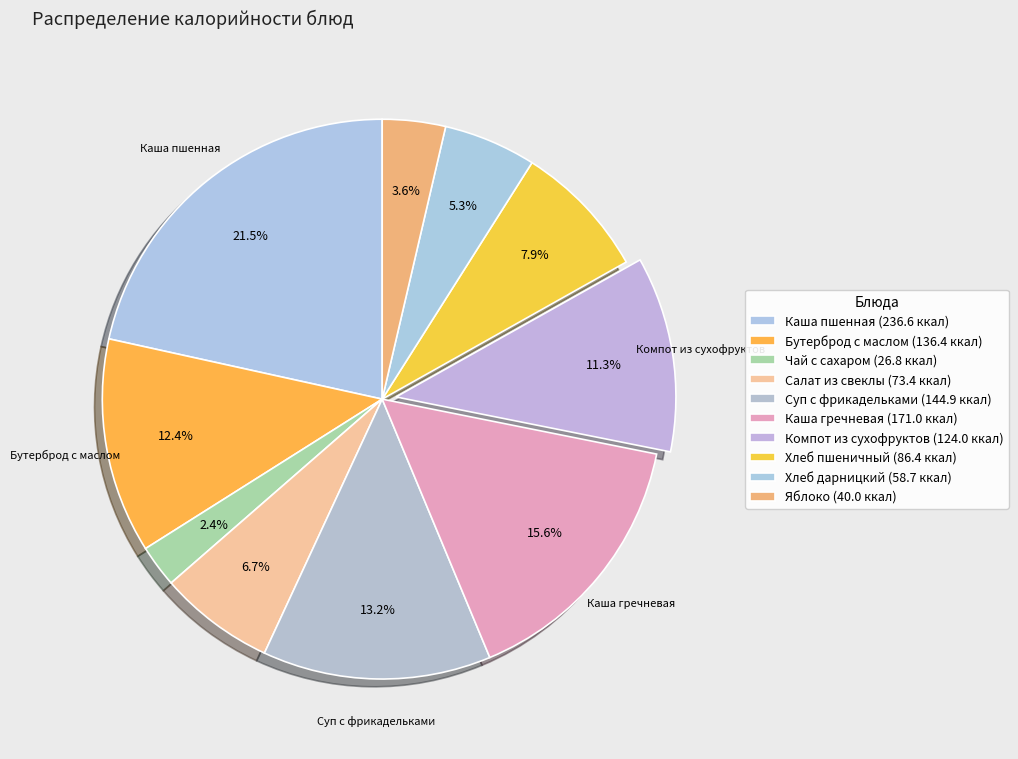

Is it true that Салат из свеклы is 15% of the pie?

False